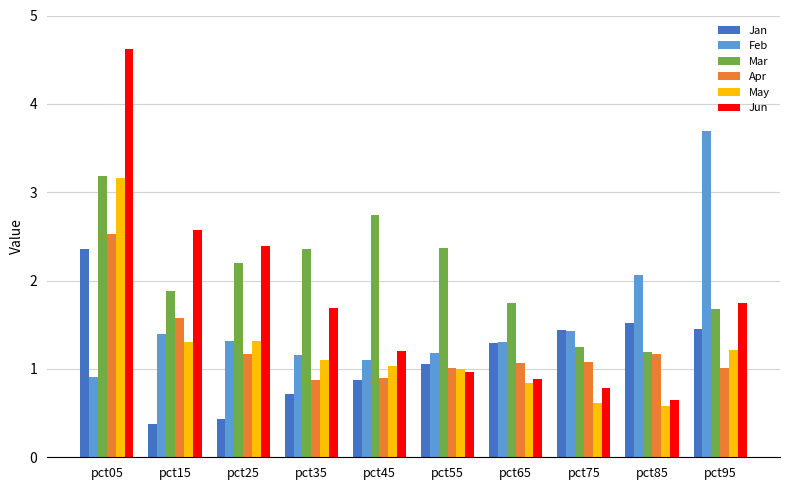

At how many categories does at least one series exceed 0?

10